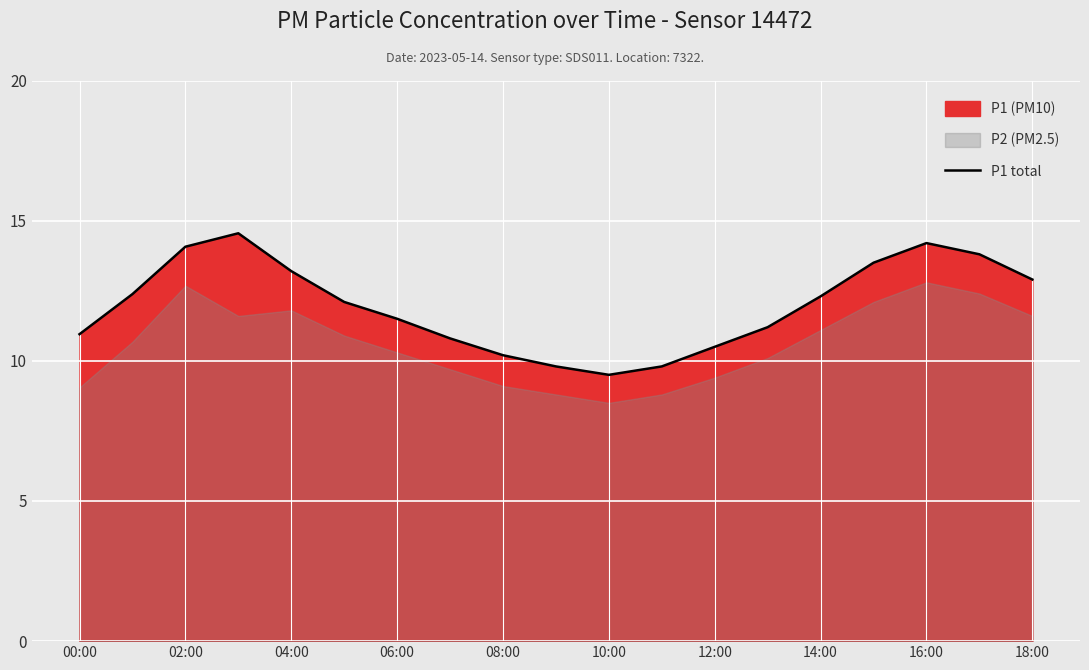

What is the highest value of the P1 total series?

14.6